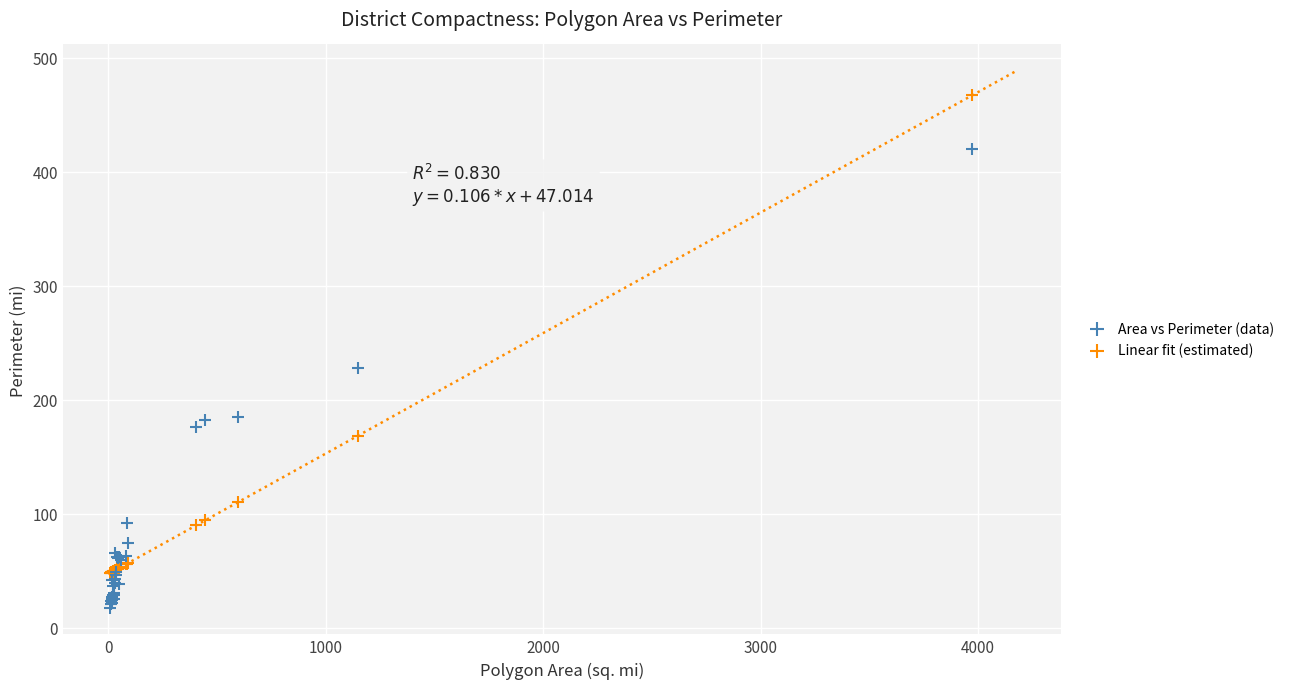

In the Area vs Perimeter (data) series, what Y value is closest to 218?

227.5